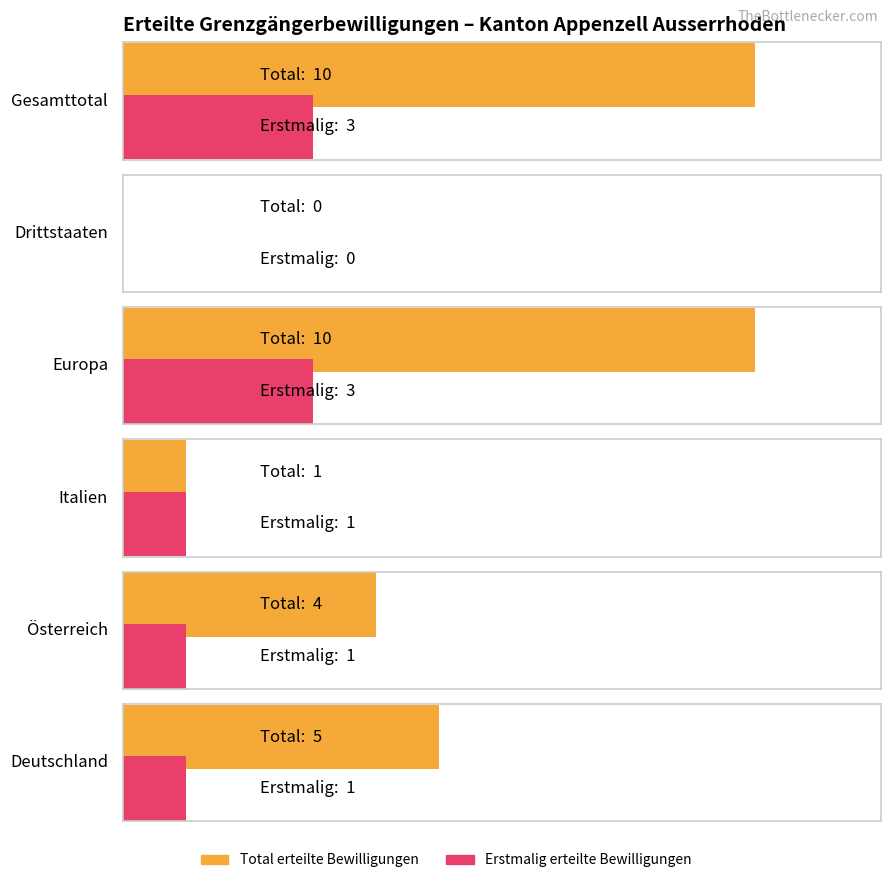

Is the value of Total erteilte Bewilligungen at Europa greater than the value of Erstmalig erteilte Bewilligungen at Drittstaaten?

Yes